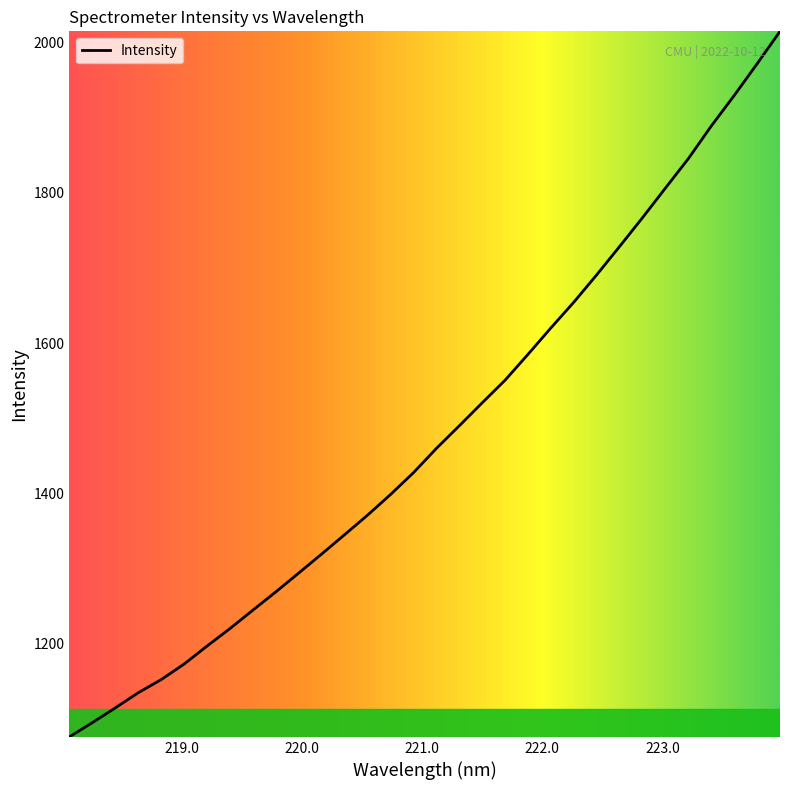

What is the minimum value shown in the chart?

1075.3